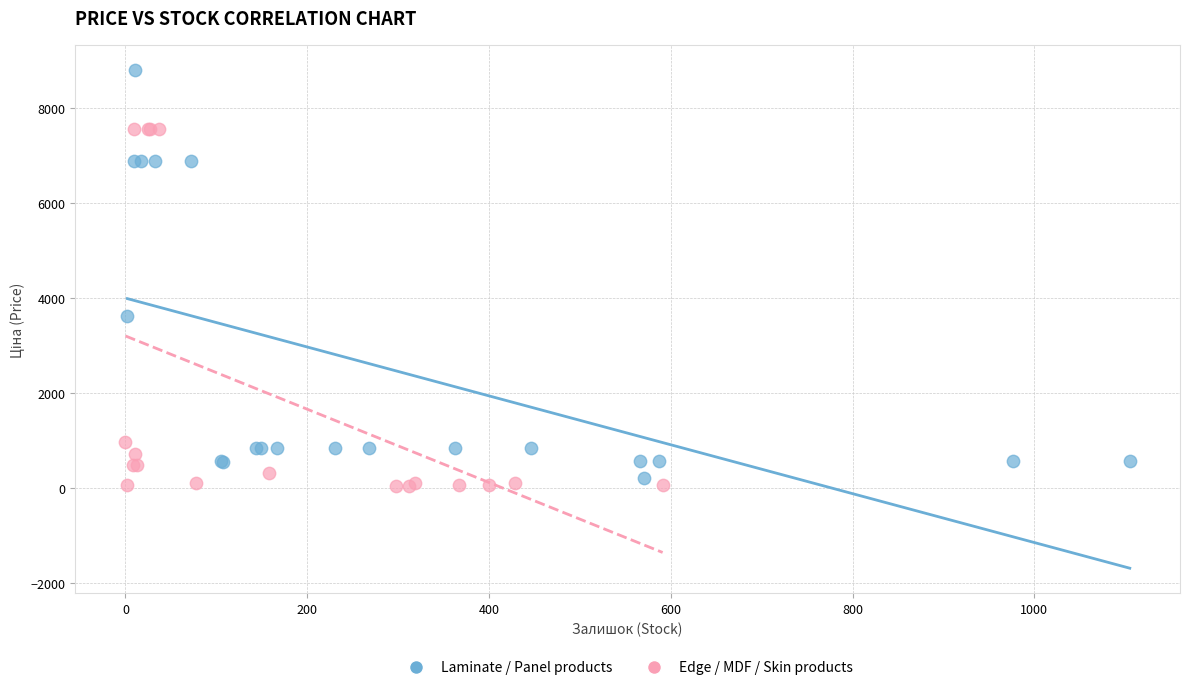

Which series has the largest Y range (max minus min)?

Laminate / Panel products